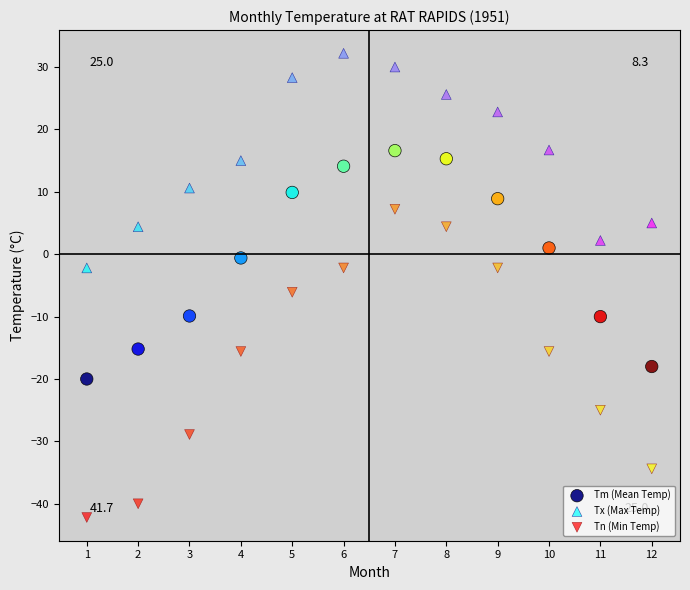

Across all data points, what is the range of Y values (max minus min)?

74.4